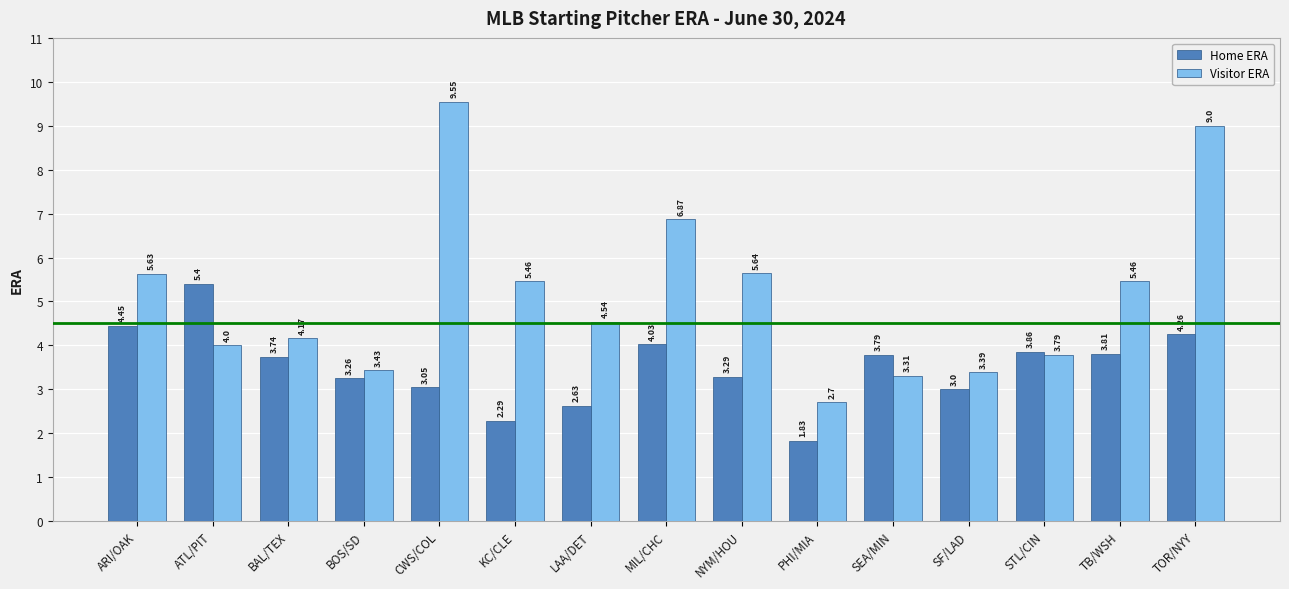

The Visitor ERA series shows 9.3 at KC/CLE. True or false?

False